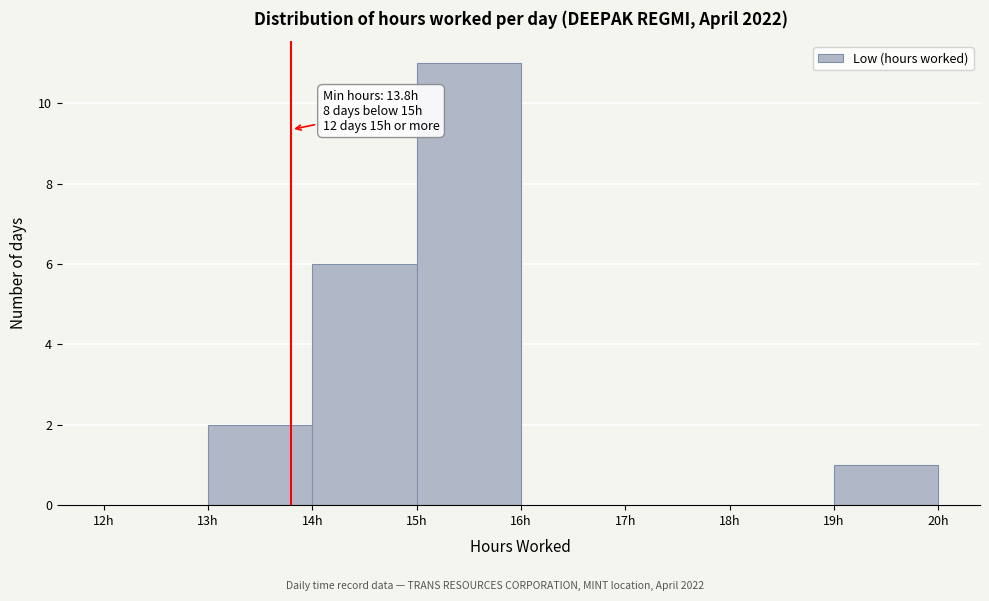

Which range on the x-axis has the tallest bar?

15 to 16